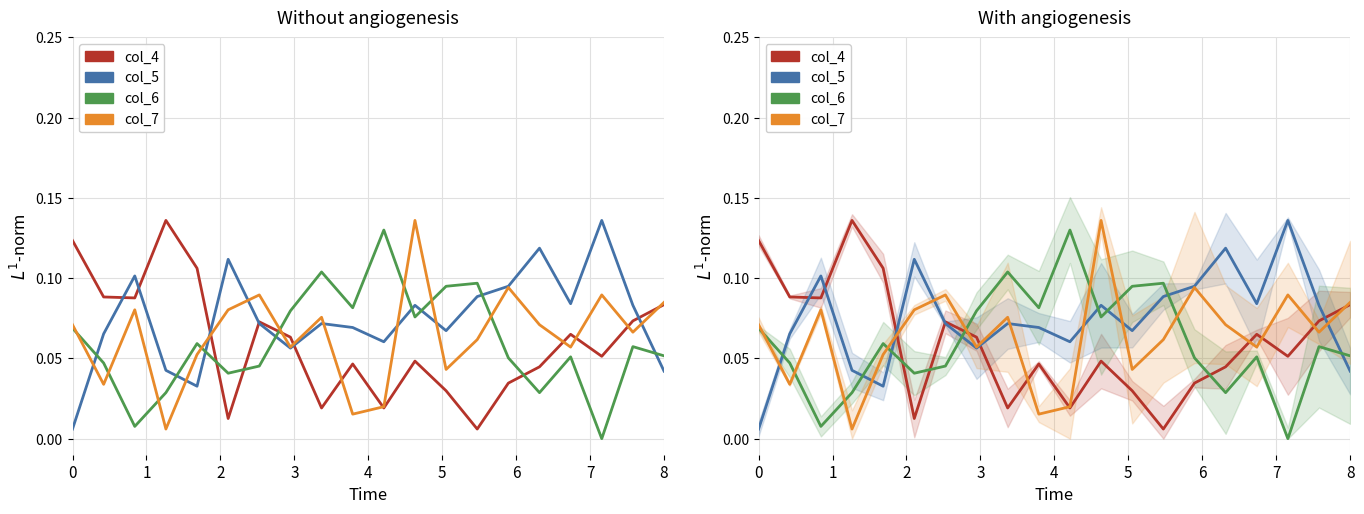

What is the sum of all col_4 values?

1.2